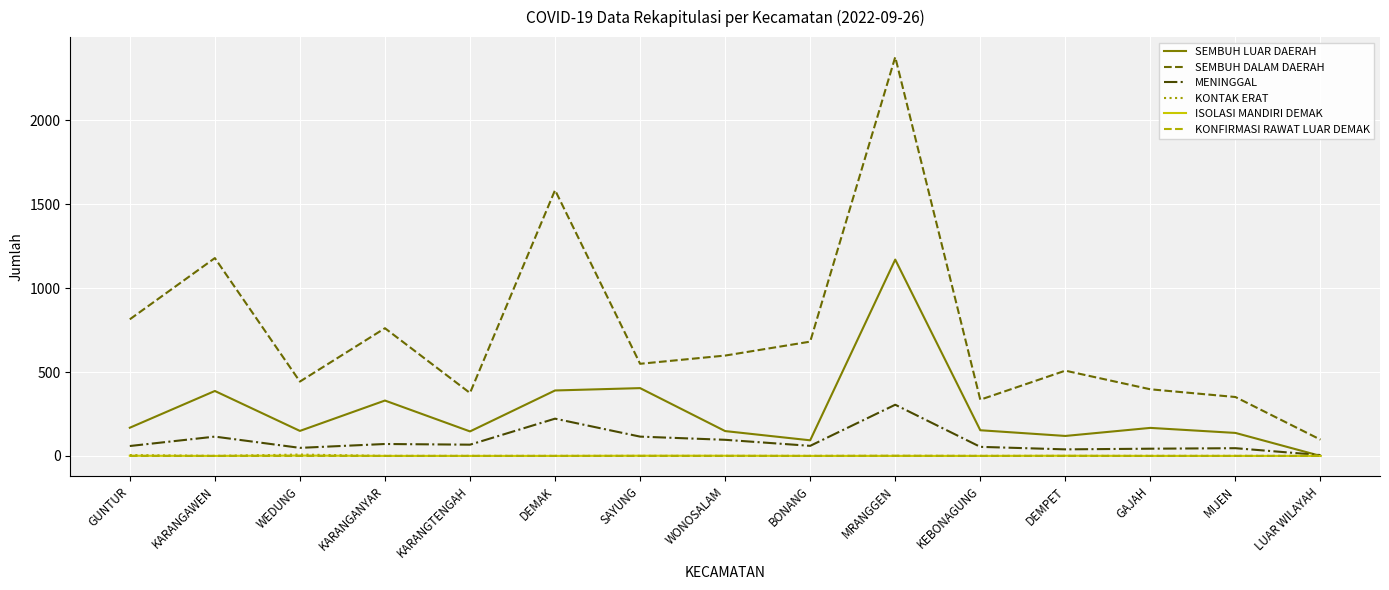

At which label does SEMBUH DALAM DAERAH reach its minimum?

LUAR WILAYAH